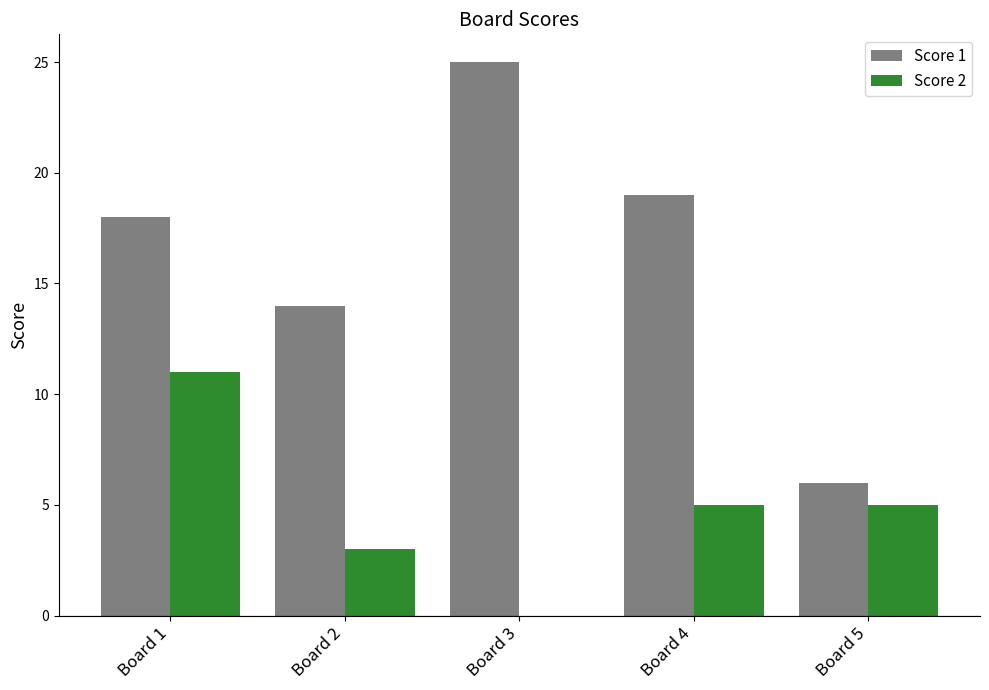

Reading right to left, transcribe all the data shown in this chart.

Score 1: 6	19	25	14	18
Score 2: 5	5	0	3	11